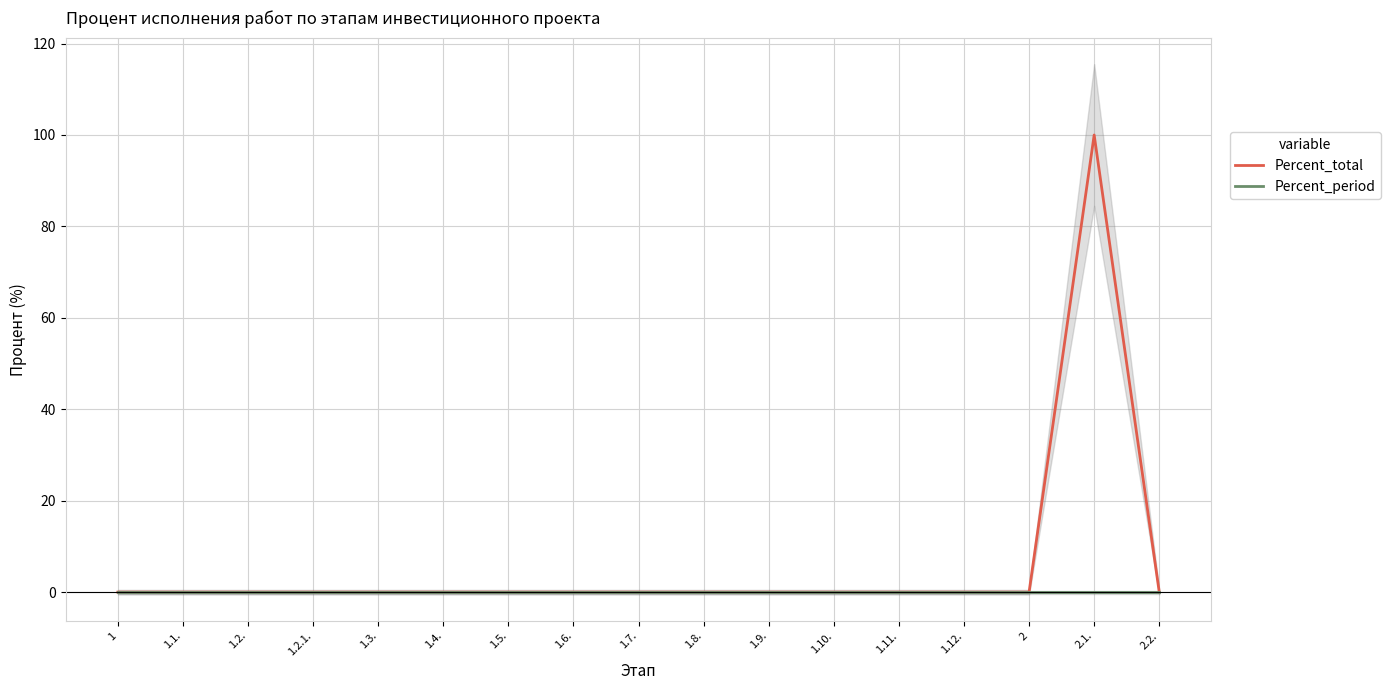

How many interior local peaks does the Percent_total series have?

1